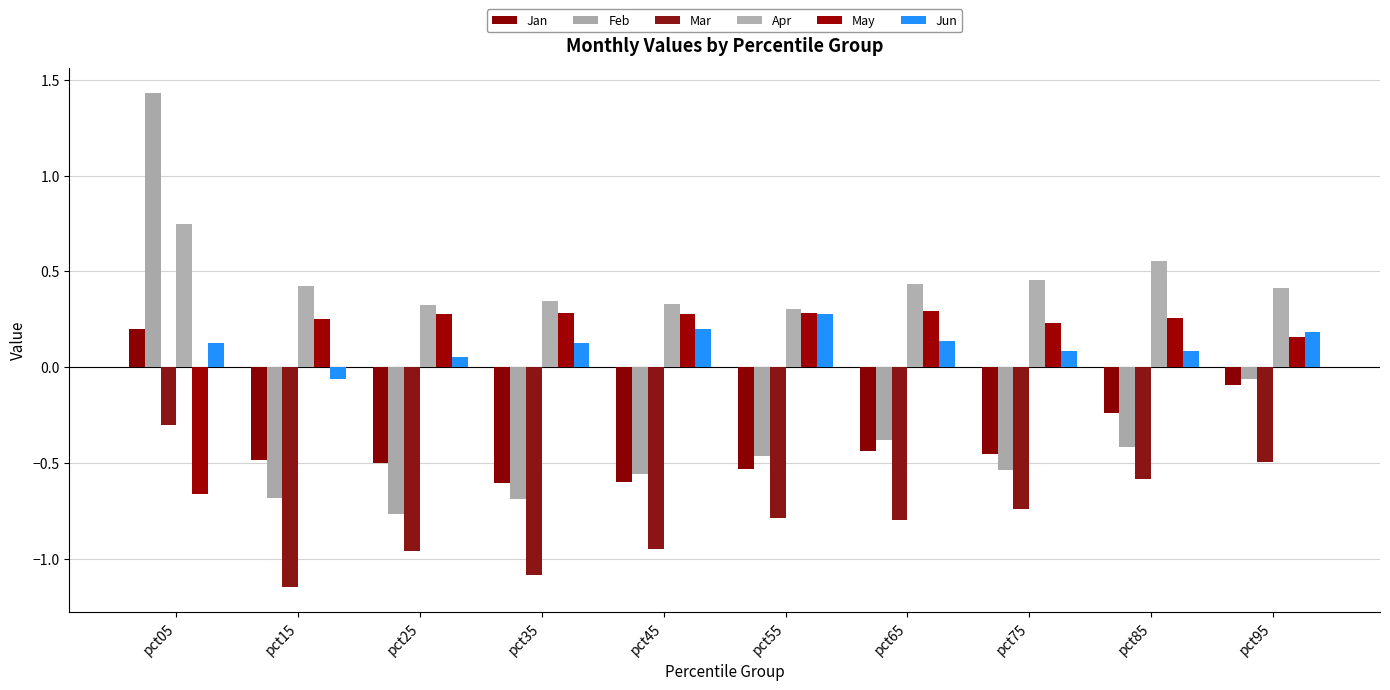

At which label is Jun closest to 0?

pct25